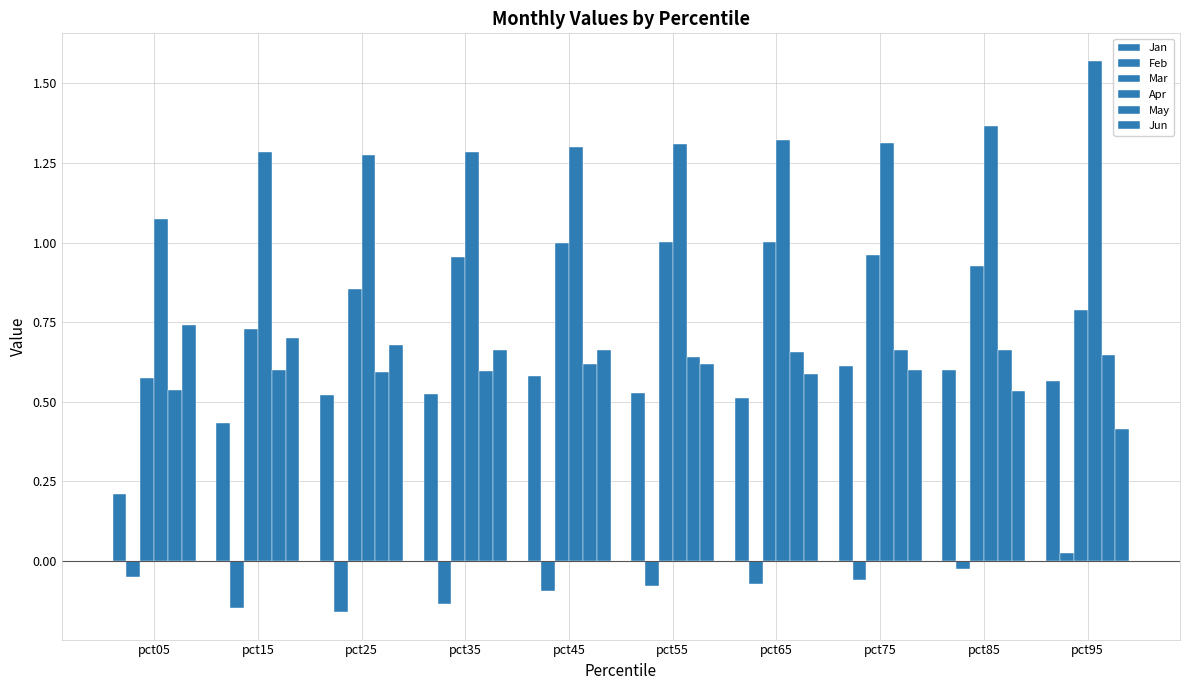

Count the May values in the range 0 to 1.

10